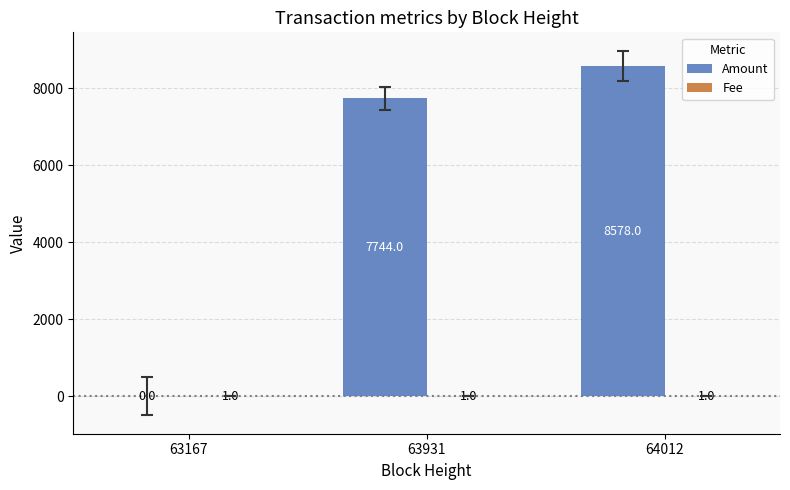

How many distinct data groups are displayed?

2